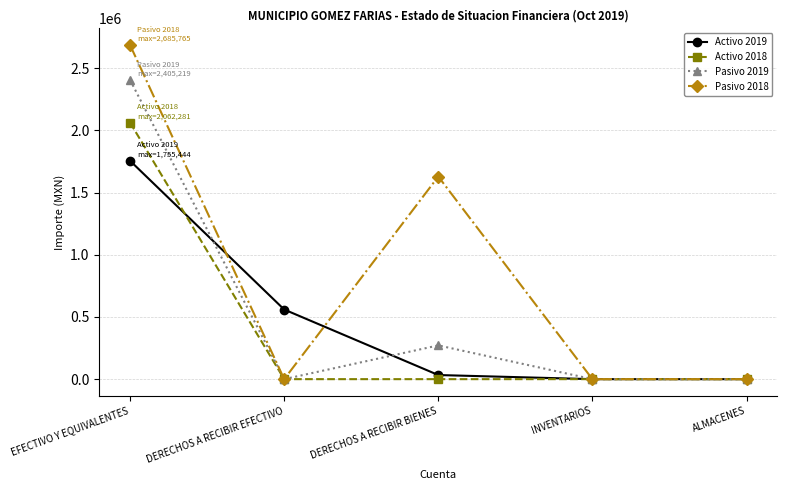

The Activo 2019 series shows 559779.4 at DERECHOS A RECIBIR EFECTIVO. True or false?

True